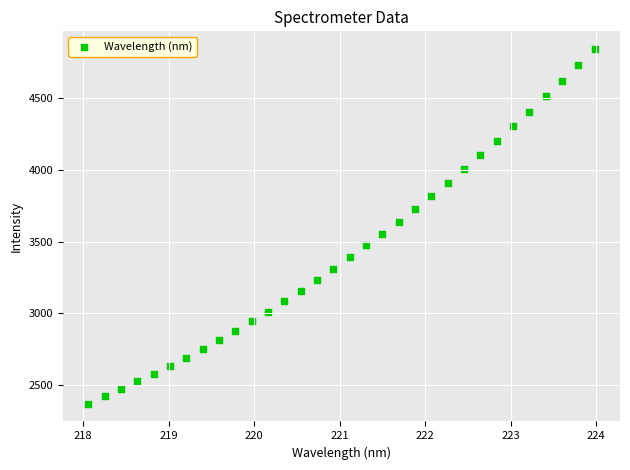

What is the range of Y values (max minus min)?

2468.7